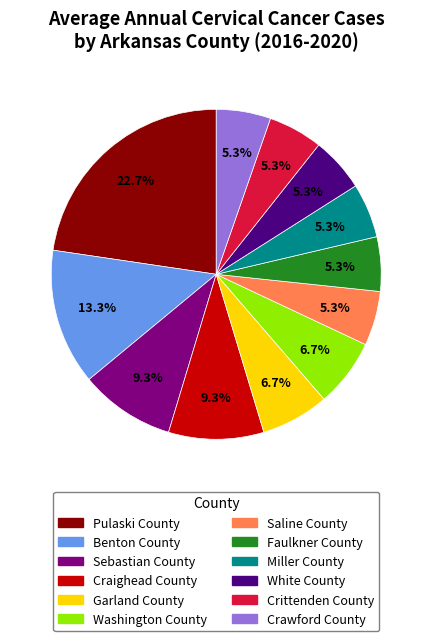

Which has a higher value, Sebastian County or Miller County?

Sebastian County